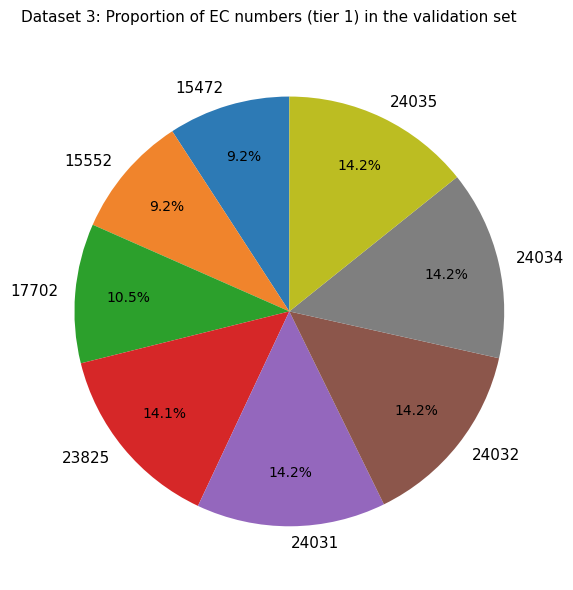

Between 24035 and 17702, which is larger?

24035